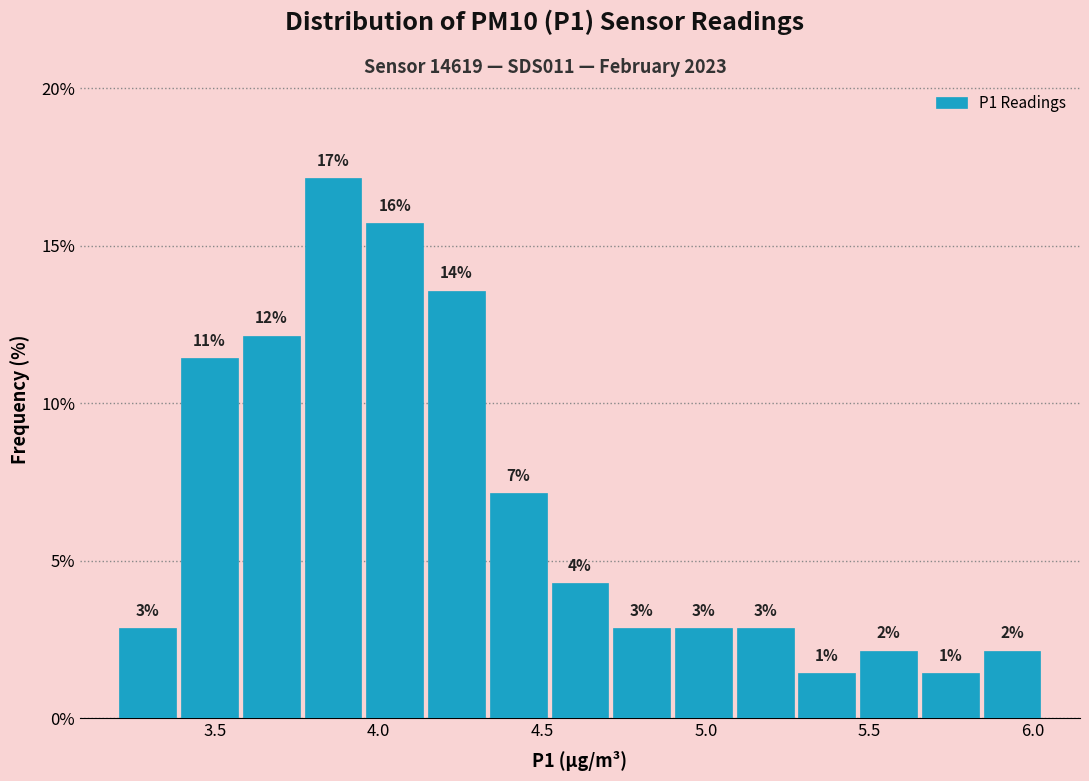

Around what value on the x-axis is the tallest bar? Give the approximate position of its centre, as read against the axis.

3.85